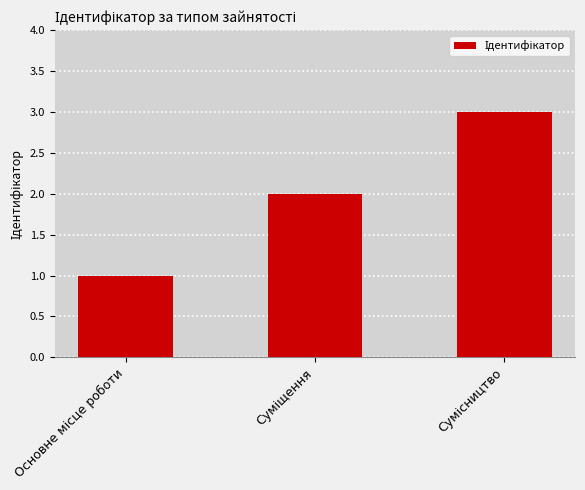

What is the greatest value displayed?

3